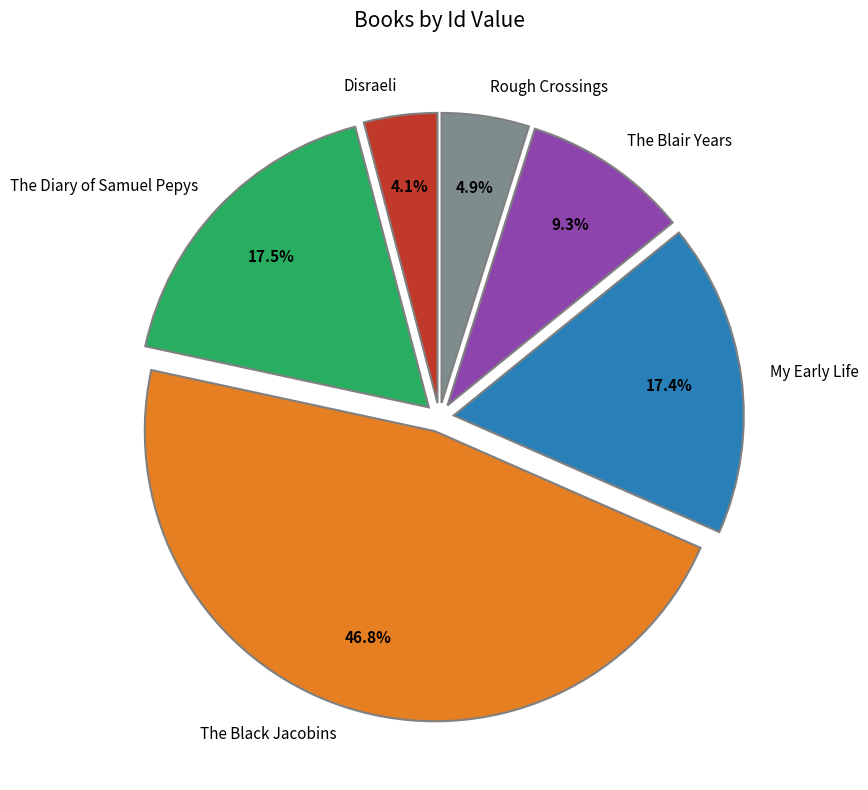

What percentage is the The Black Jacobins slice, to the nearest percent?

47%